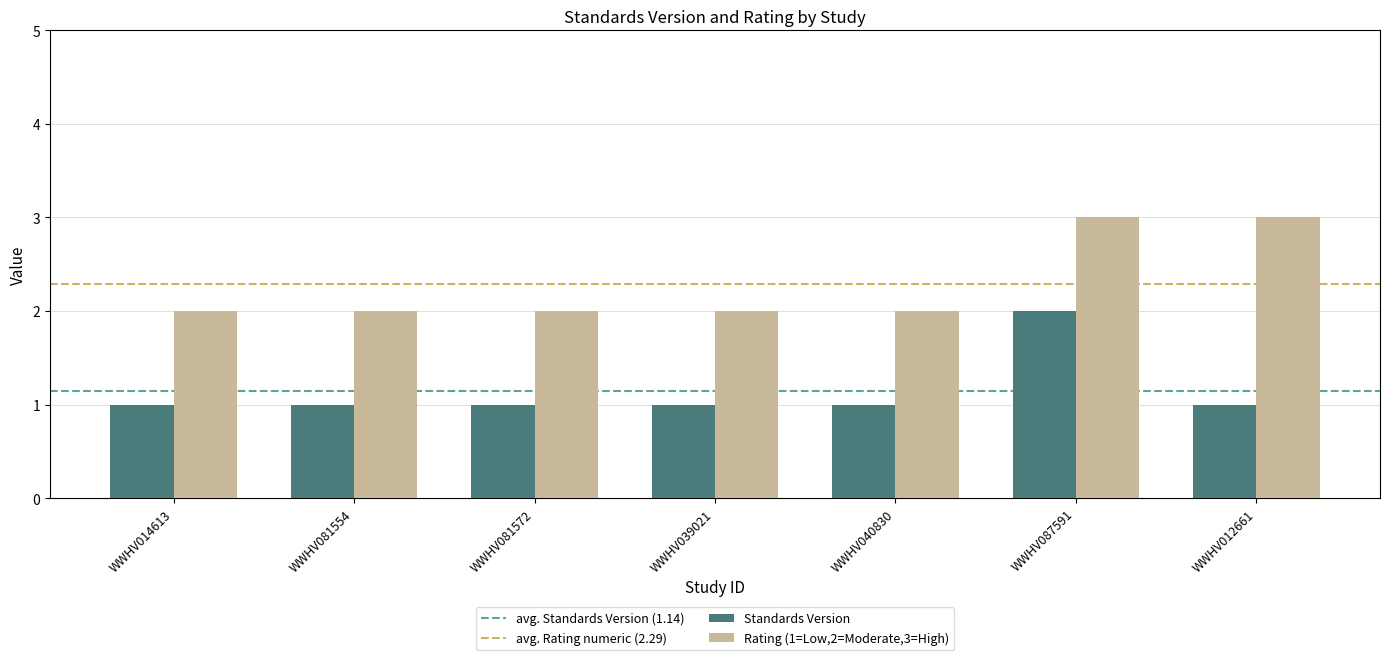

List the series in order of their overall mean, lowest first.

Standards Version, Rating (1=Low,2=Moderate,3=High)